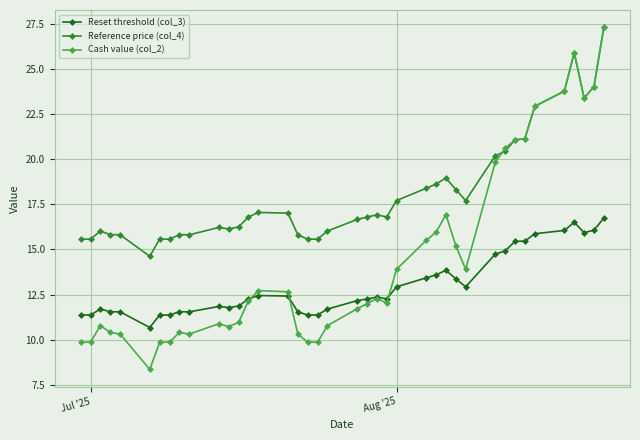

True or false: Reference price (col_4) and Reset threshold (col_3) intersect in this chart.

False